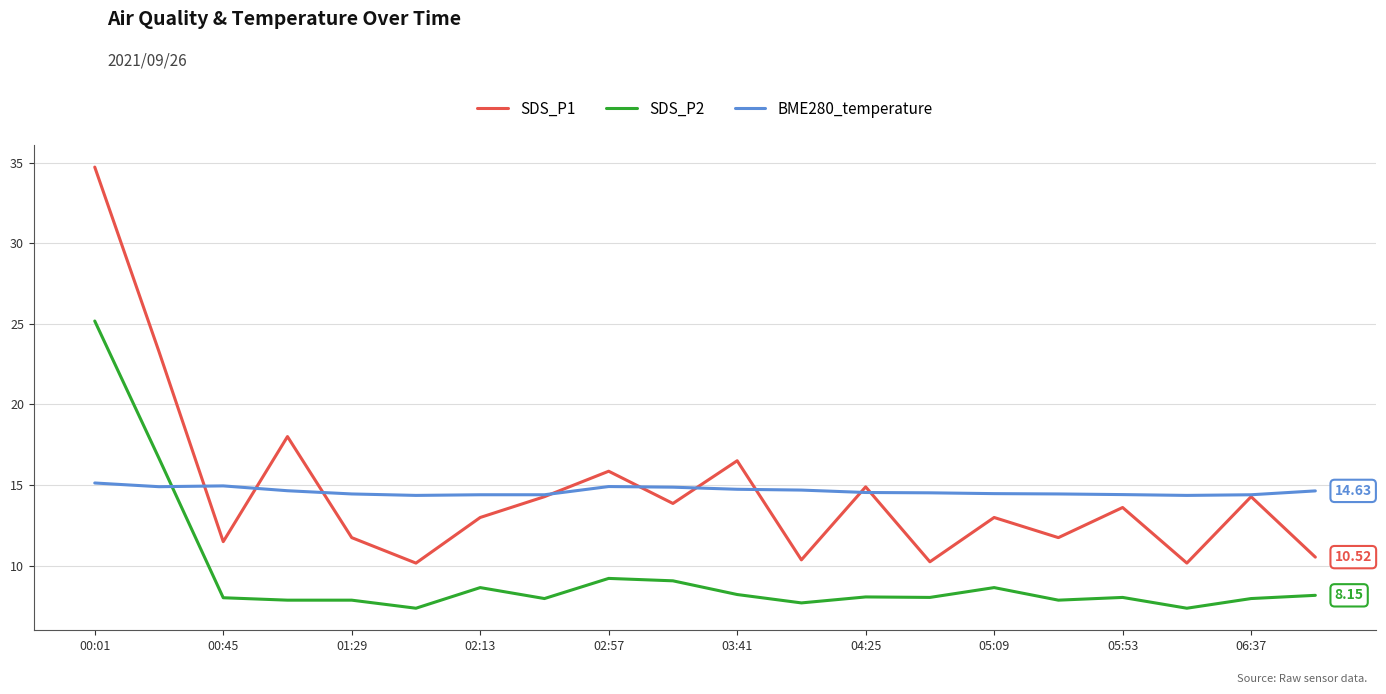

True or false: SDS_P2 and SDS_P1 cross at least once.

False